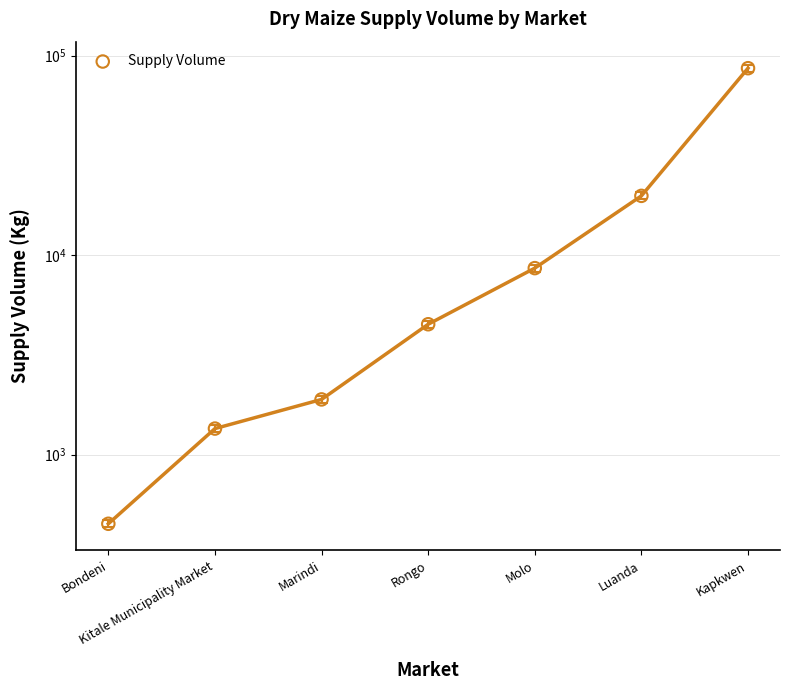

Between Molo and Luanda, which is larger?

Luanda